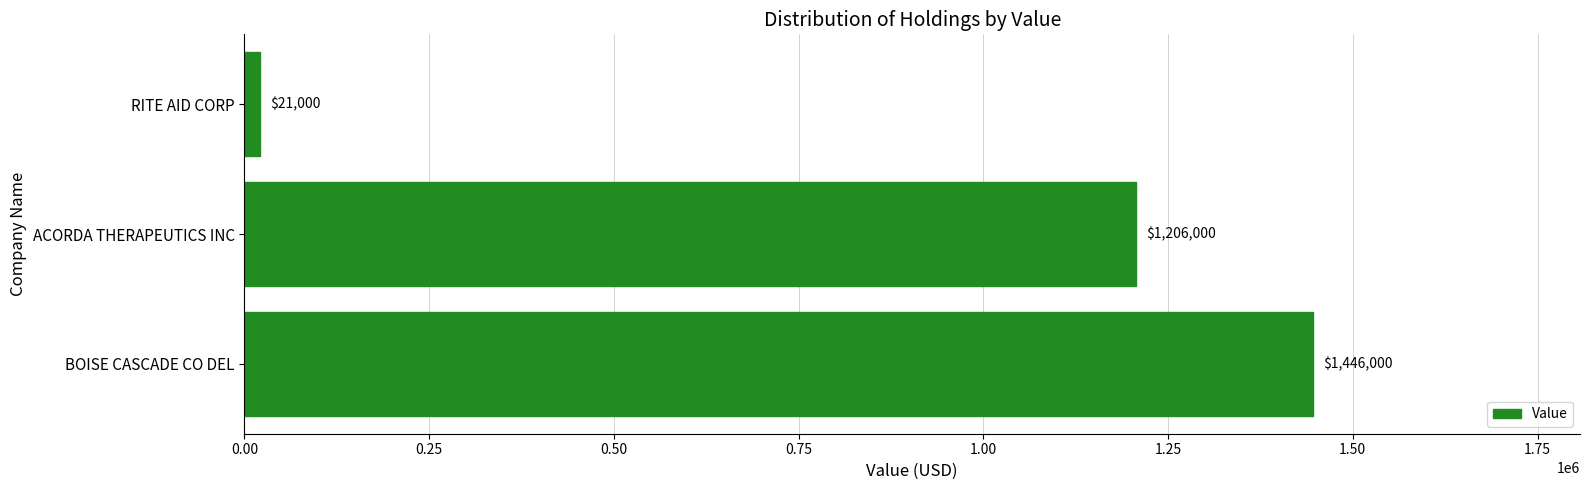

Where is the data nearest to the value 733500?

ACORDA THERAPEUTICS INC